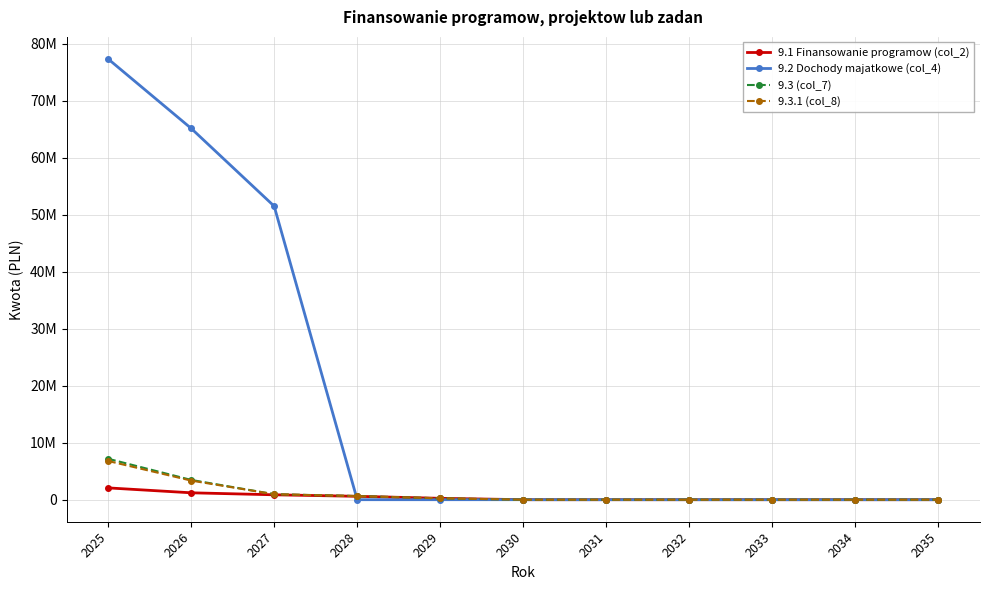

Which label corresponds to the smallest value in the chart?

2030